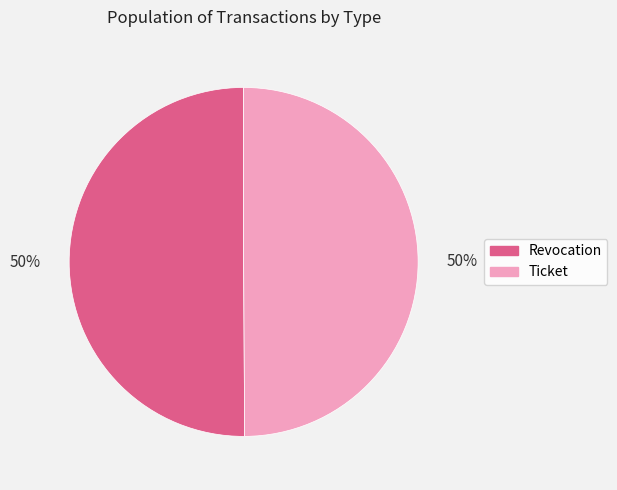

What percentage is the Revocation slice, to the nearest percent?

50%